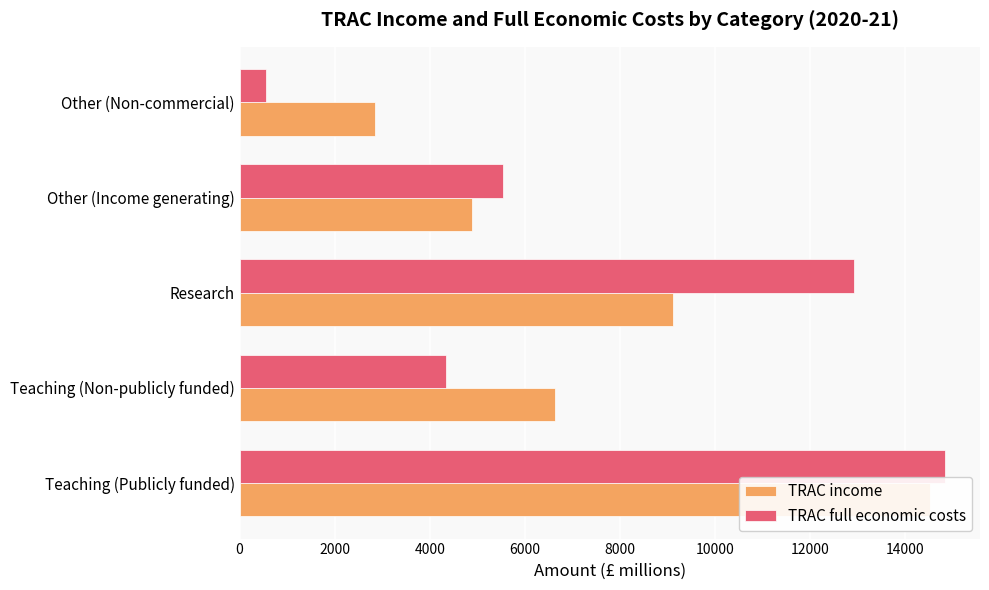

How many bars are there in each group?

2